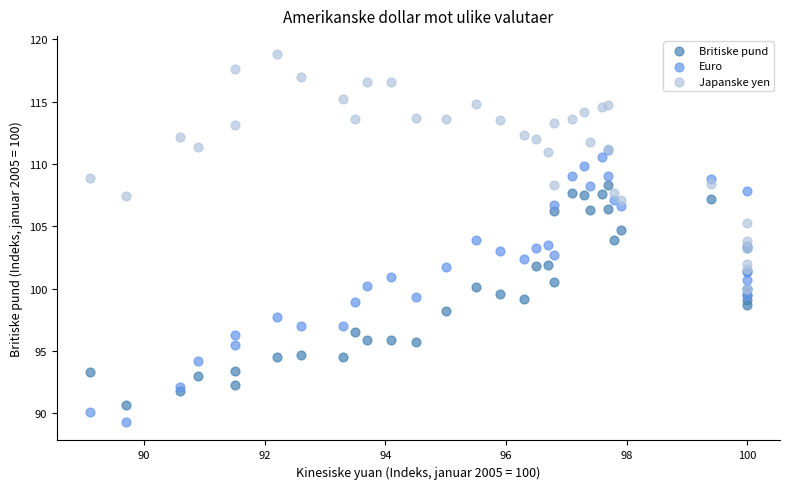

Which series contains the highest Y value?

Japanske yen